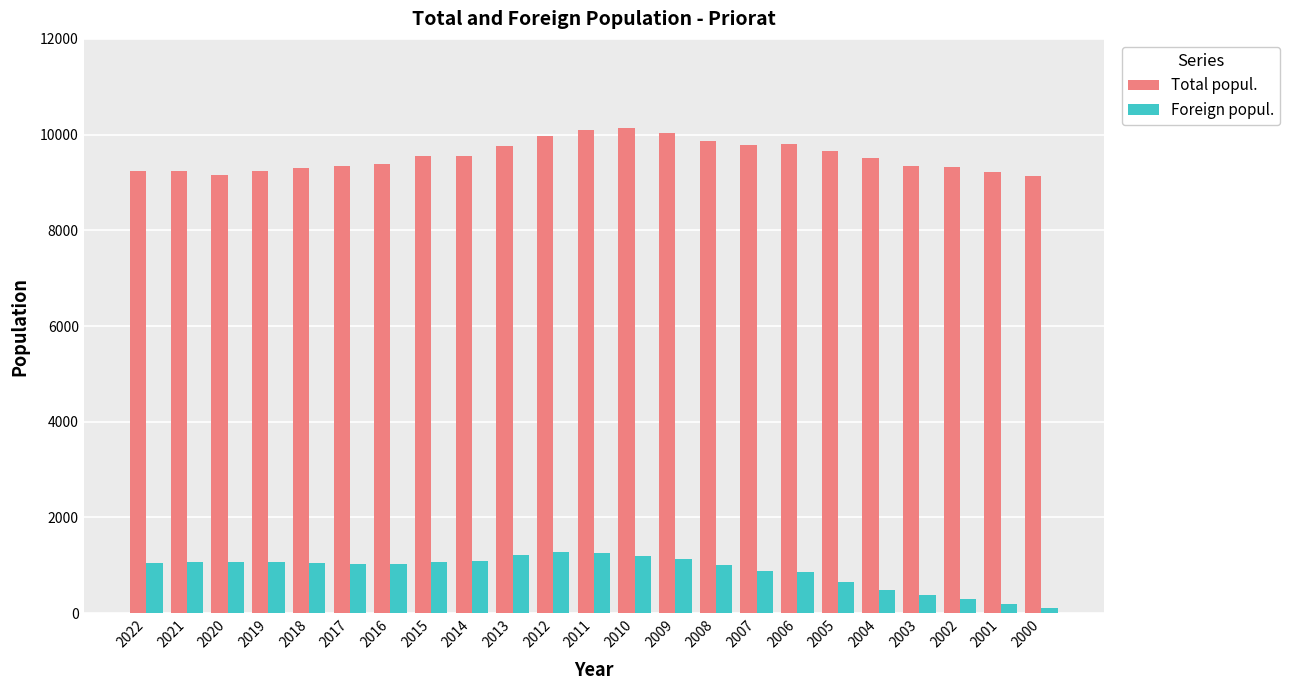

Are the bars horizontal?

No